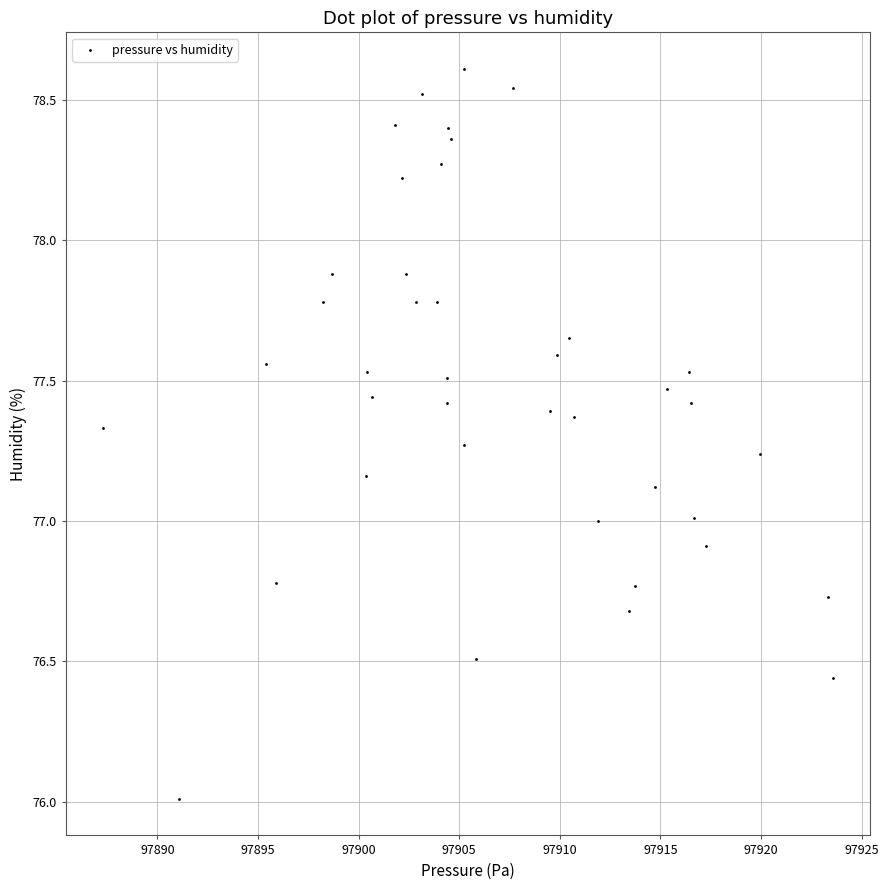

What is the range of X values (max minus min)?

36.3